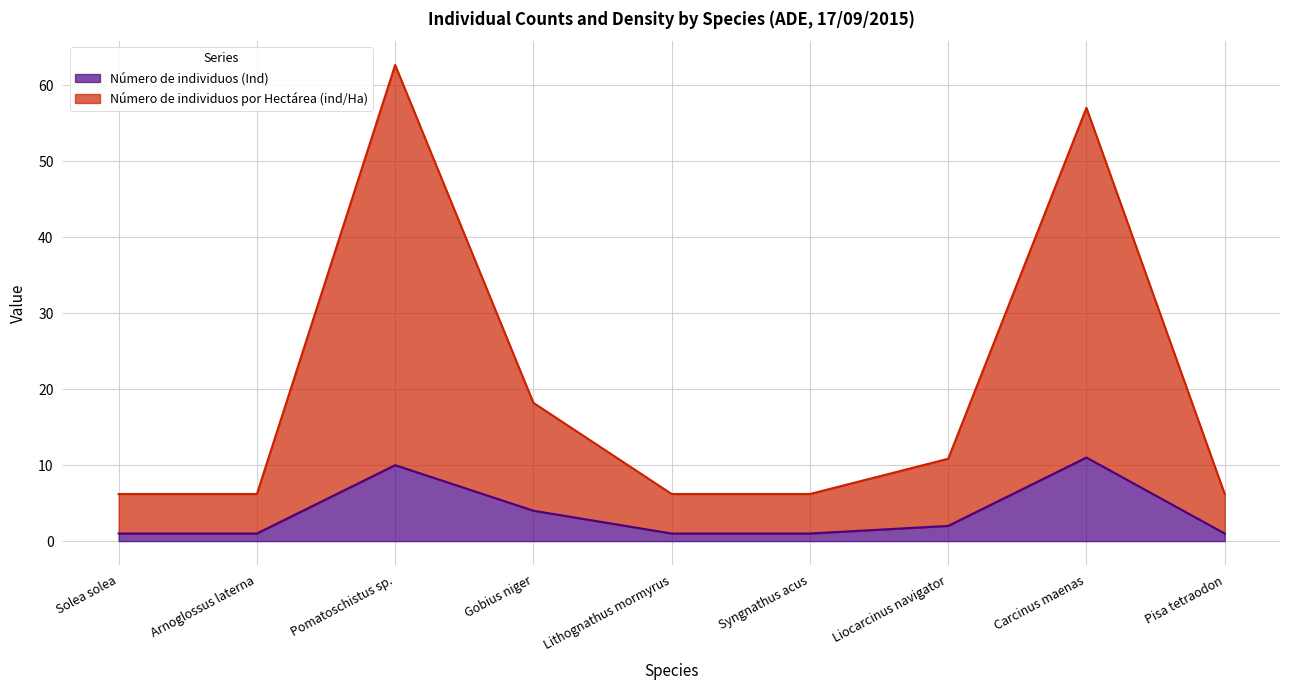

Which series has the widest spread of values?

Número de individuos por Hectárea (ind/Ha)